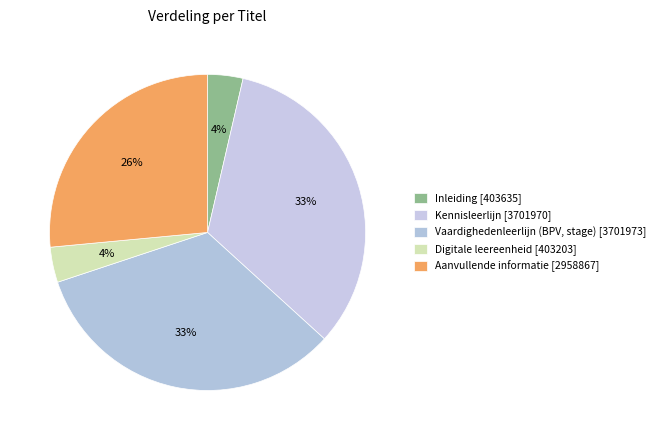

Does Inleiding represent more than half of the total?

No